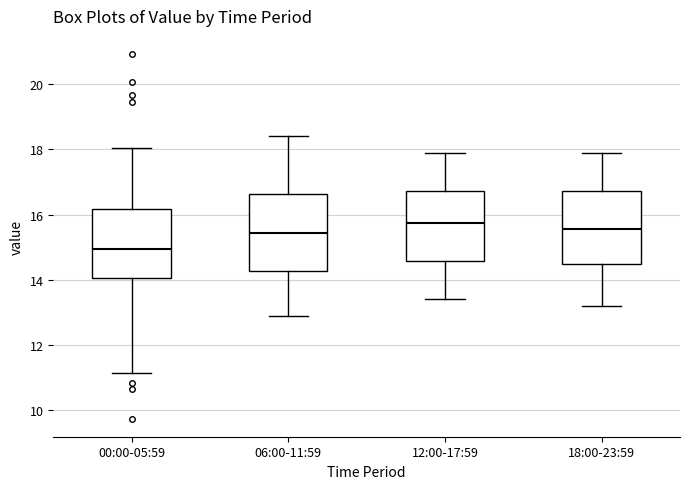

Which box's median line is the lowest?

00:00-05:59